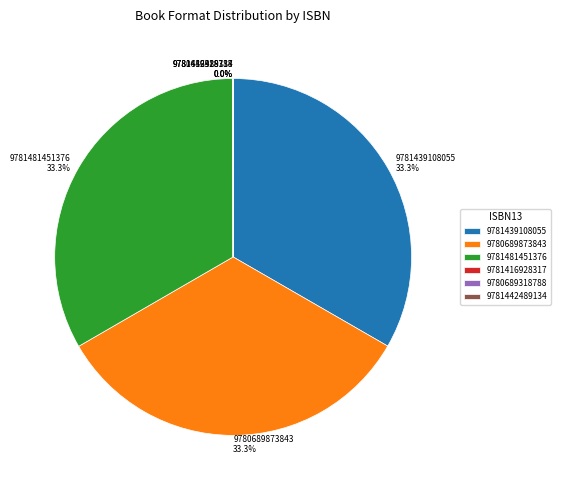

True or false: 9780689873843 accounts for 48% of the total.

False